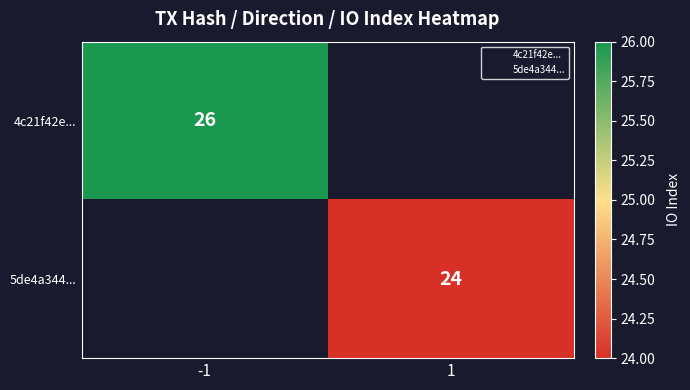

Rank the categories by 5de4a344... value from highest to lowest.

-1, 1